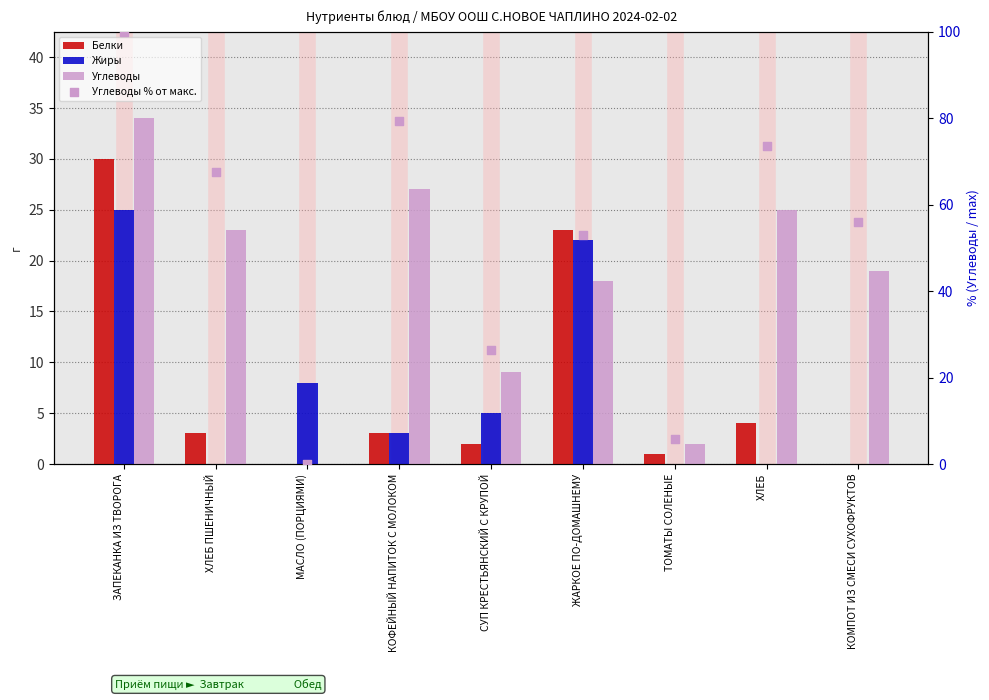

At which category is the sum across all series the highest?

ЗАПЕКАНКА ИЗ ТВОРОГА